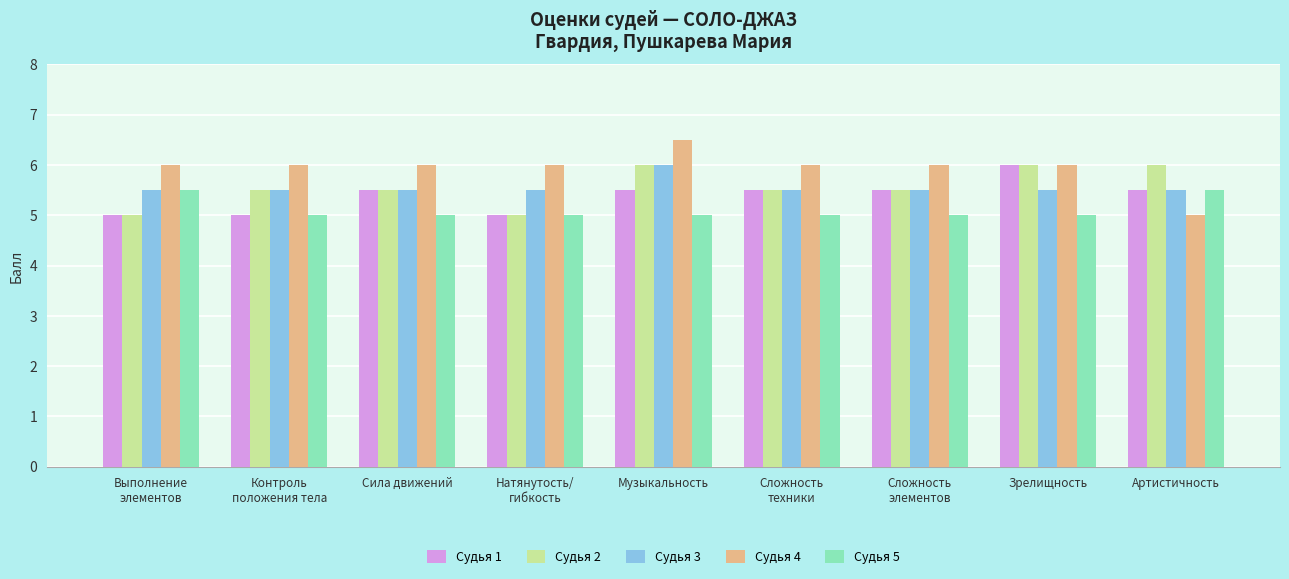

What is the label of the 2nd bar from the left?

Контроль
положения тела